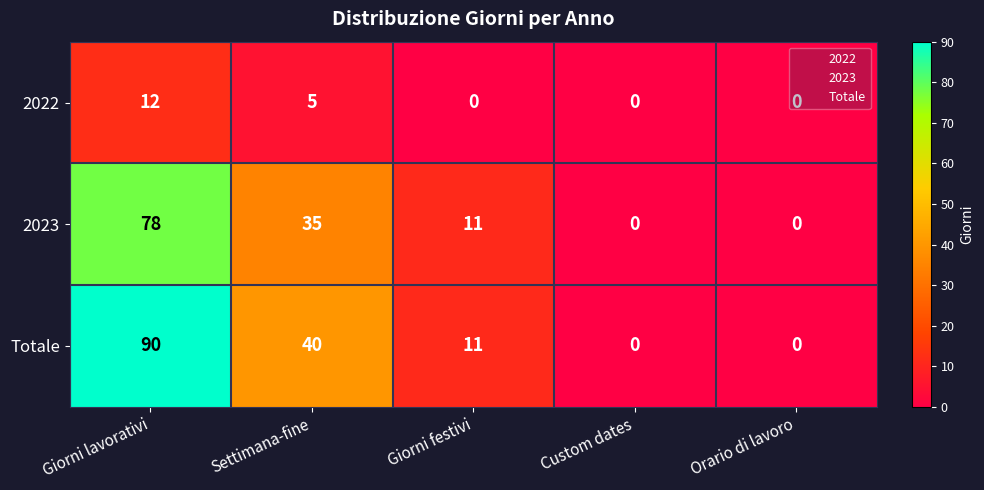

What is the sum of all 2022 values?

17